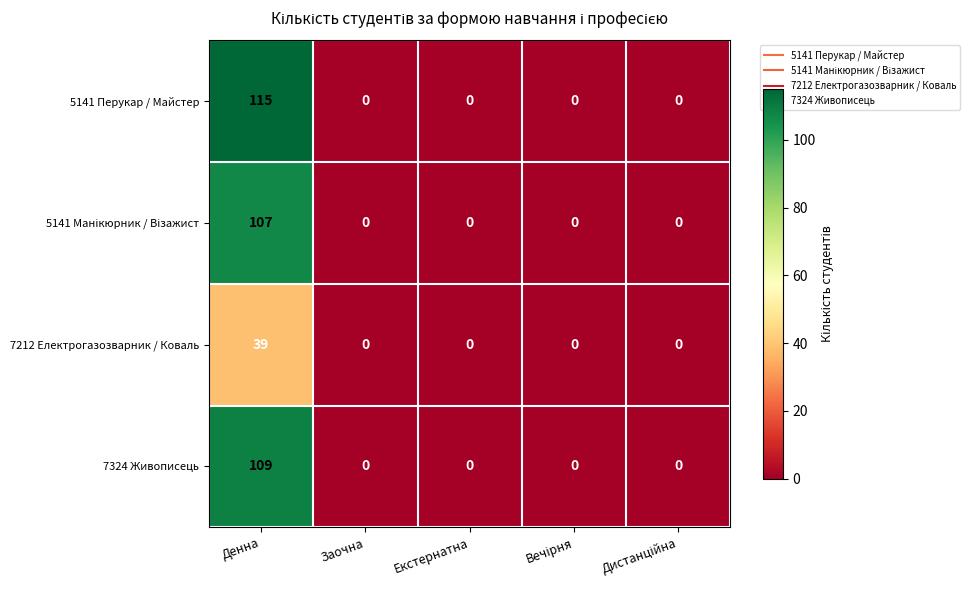

Which series changed the most between Денна and Екстернатна?

5141 Перукар / Майстер